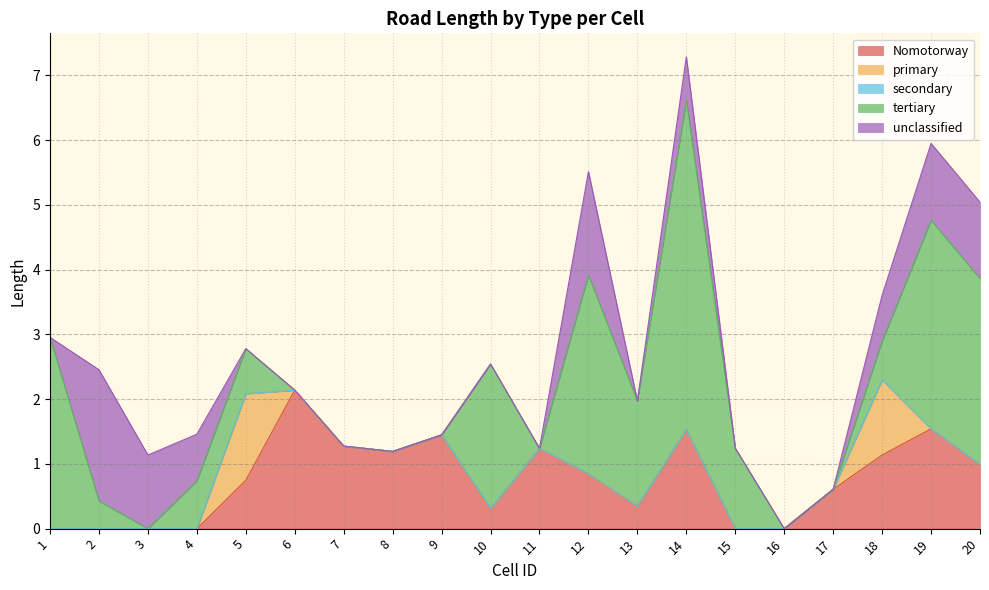

Between 10 and 15, which series saw the biggest shift?

tertiary